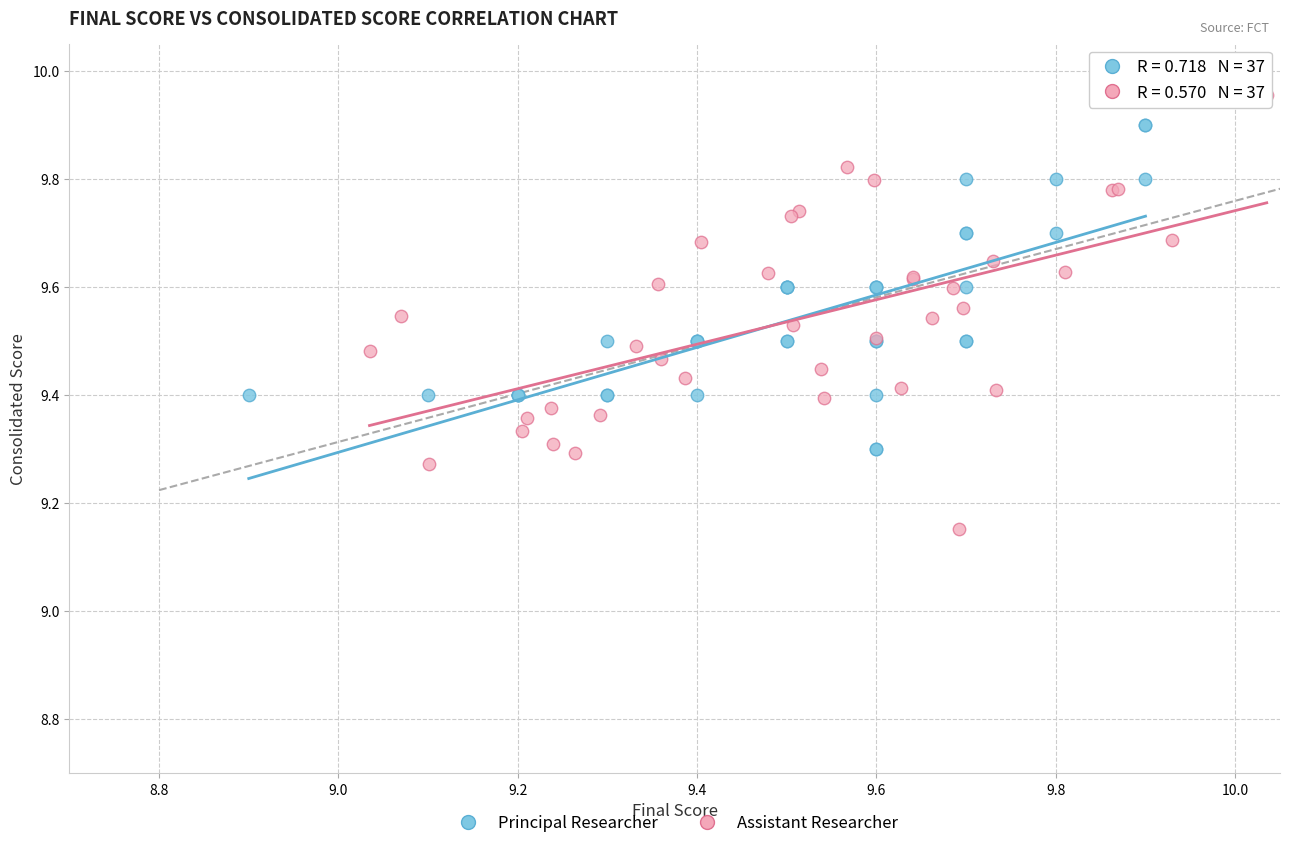

What are all the series names shown in the legend?

Principal Researcher, Assistant Researcher